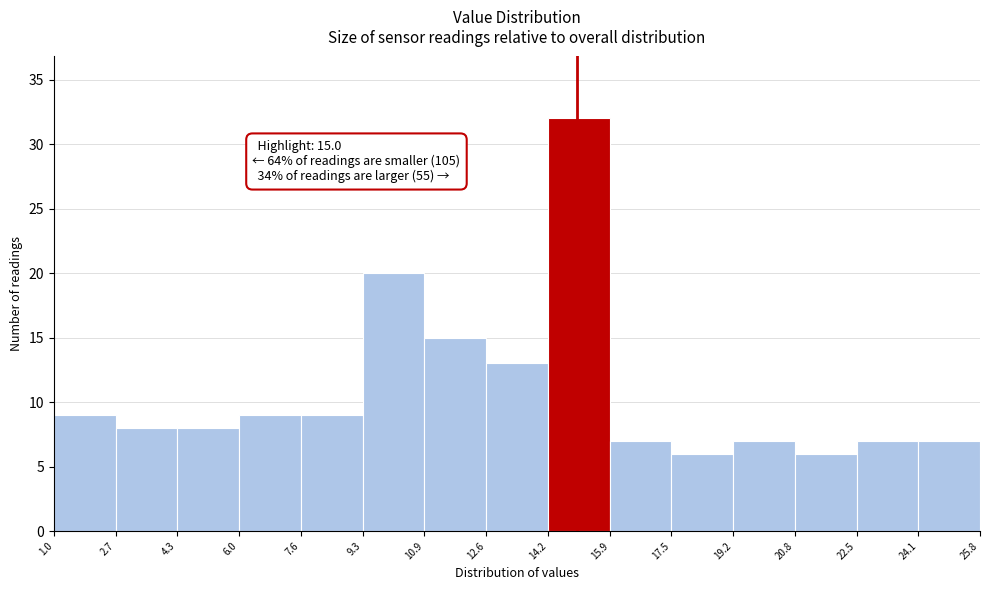

Which range on the x-axis has the tallest bar?

14.2 to 15.9